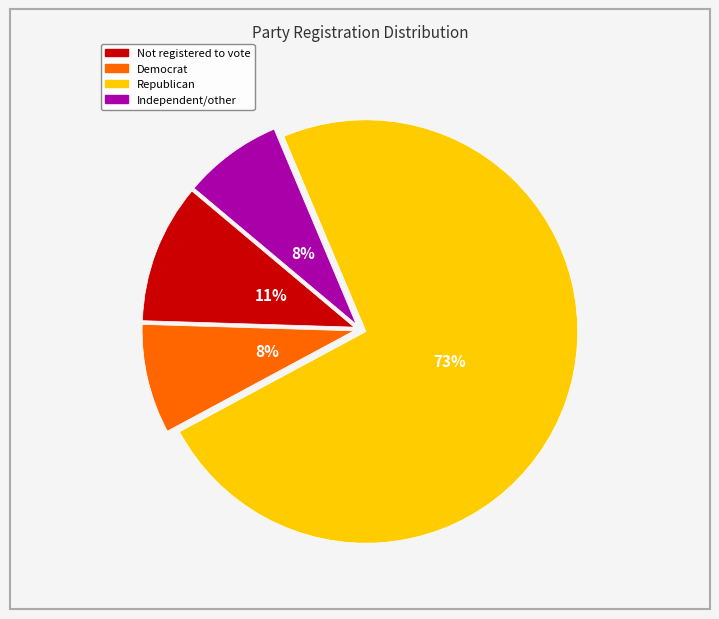

Count the number of slices in the pie.

4